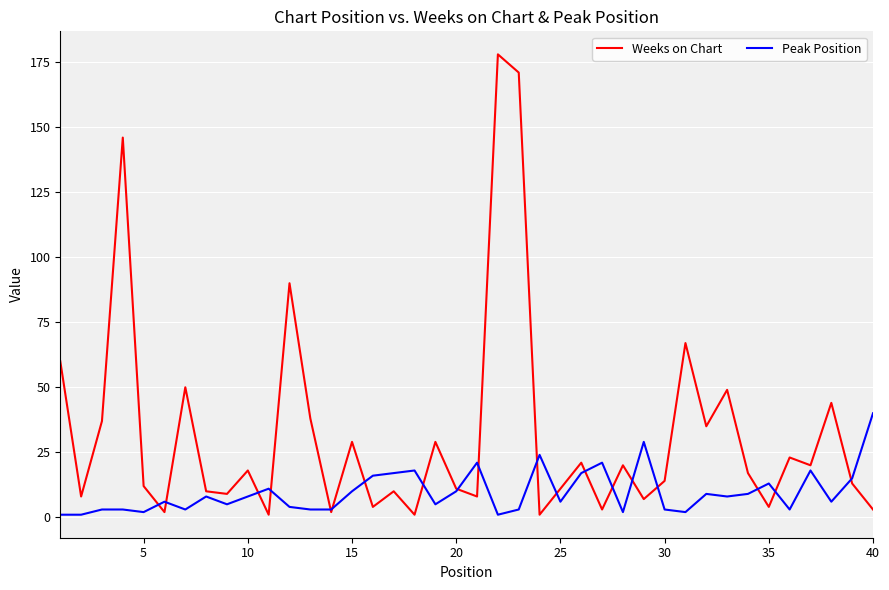

How many lines are shown in the chart?

2